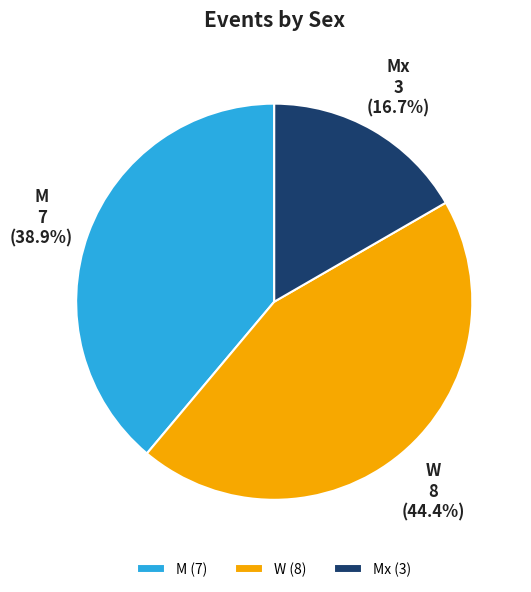

What percentage is the Mx slice, to the nearest percent?

17%